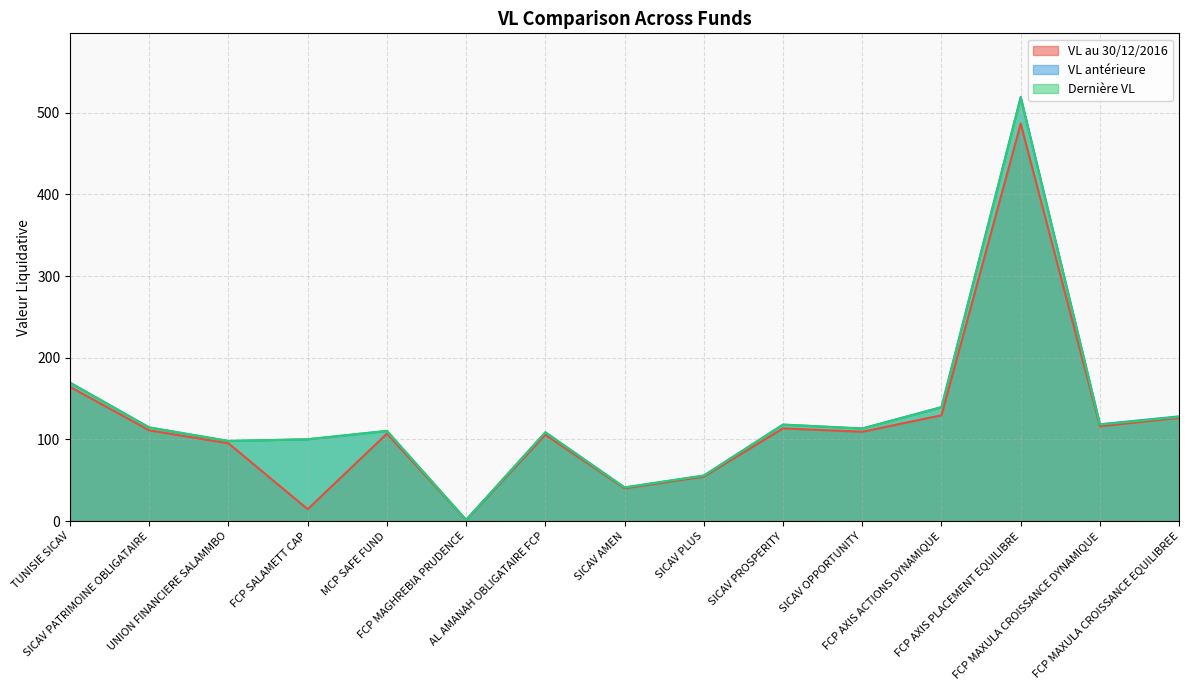

What is the total value across all series at FCP AXIS PLACEMENT EQUILIBRE?

1523.8